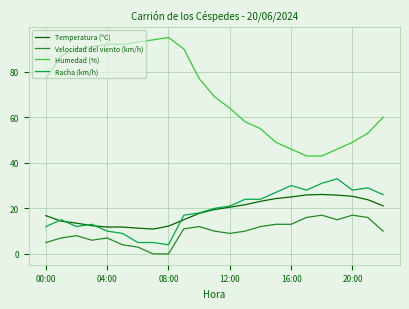

What is the minimum value for Racha (km/h)?

4.0